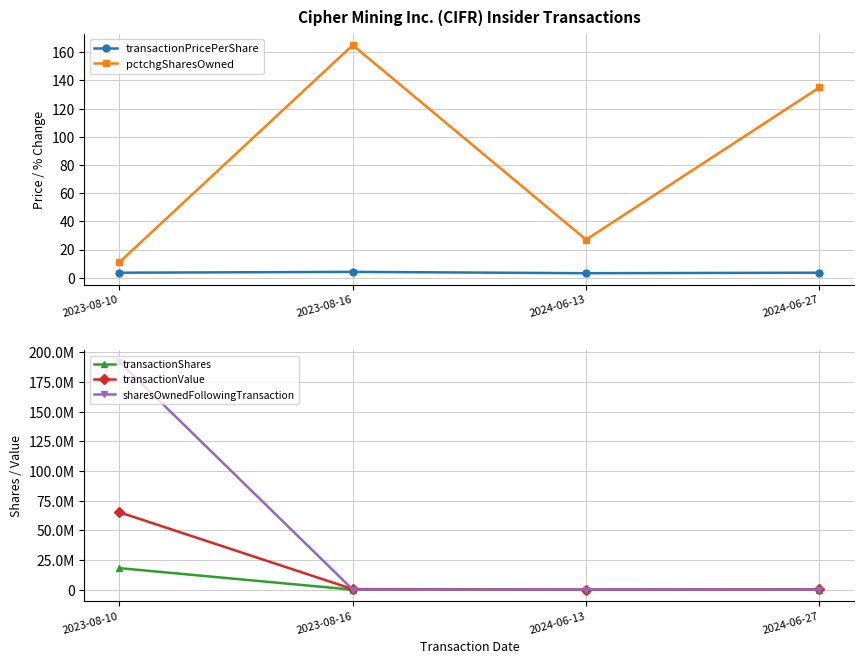

True or false: sharesOwnedFollowingTransaction and transactionShares cross at least once.

False